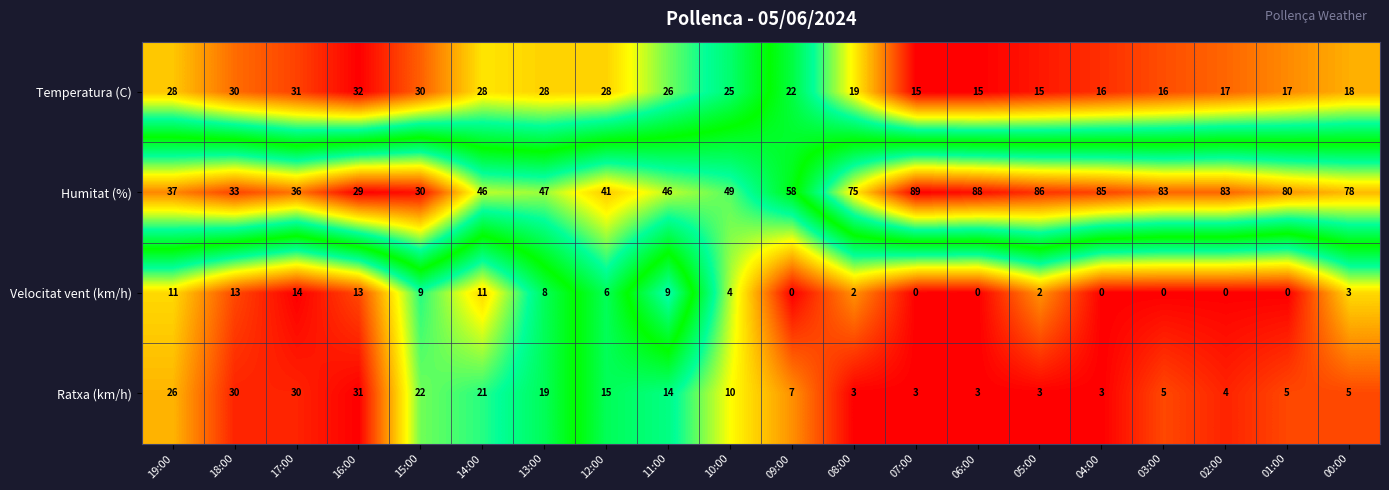

What is the total value across all series at 00:00?

104